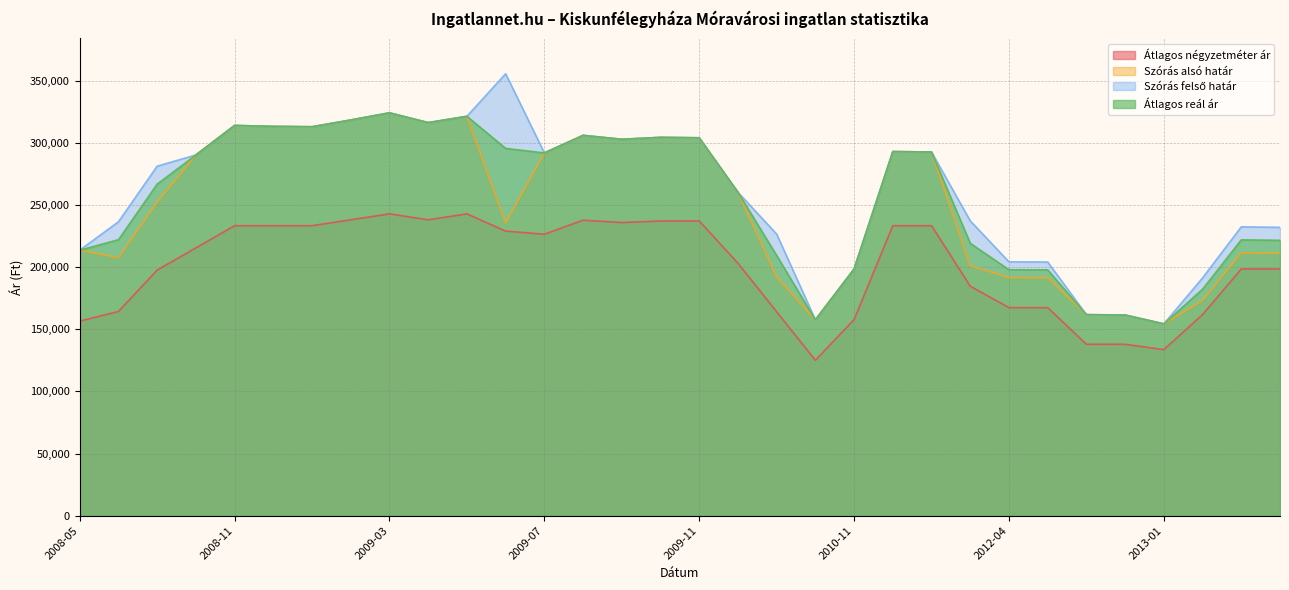

True or false: Szórás alsó határ has a value of 135476 at 2009-04.

False